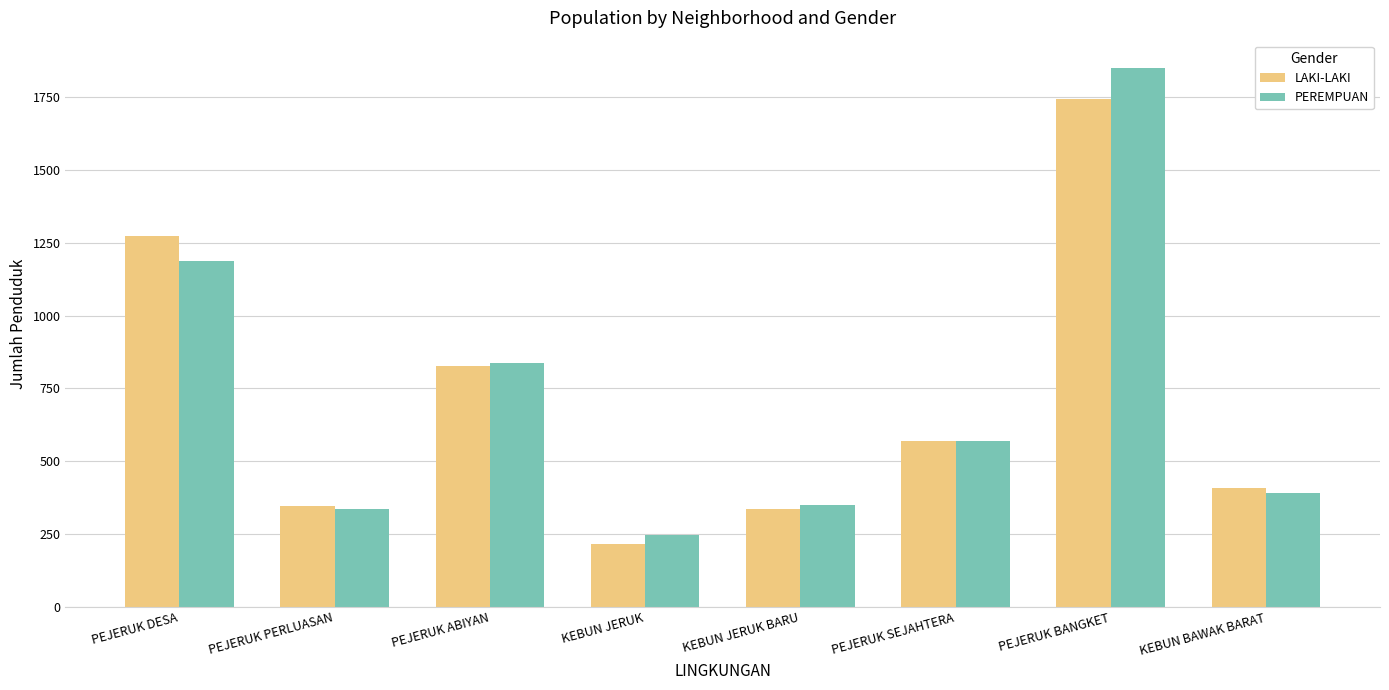

Are the bars grouped side by side (vs. stacked)?

Yes